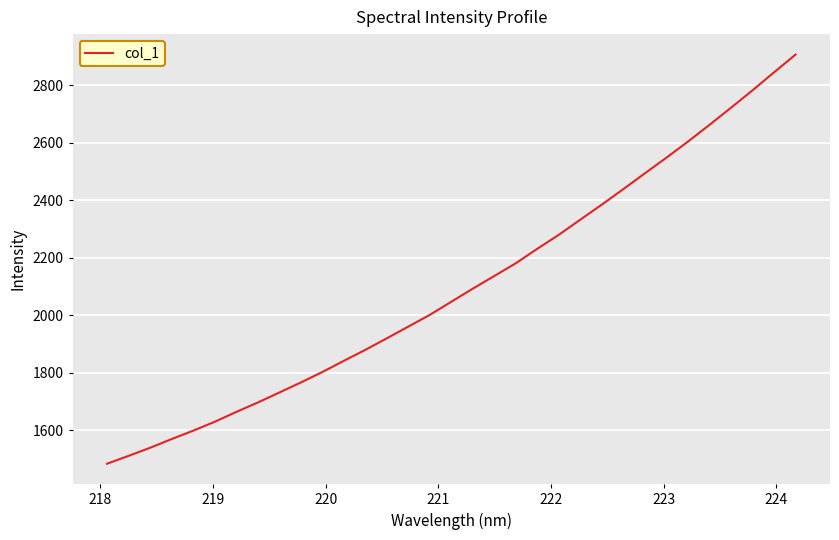

What is the difference between the maximum and minimum values?

1423.7